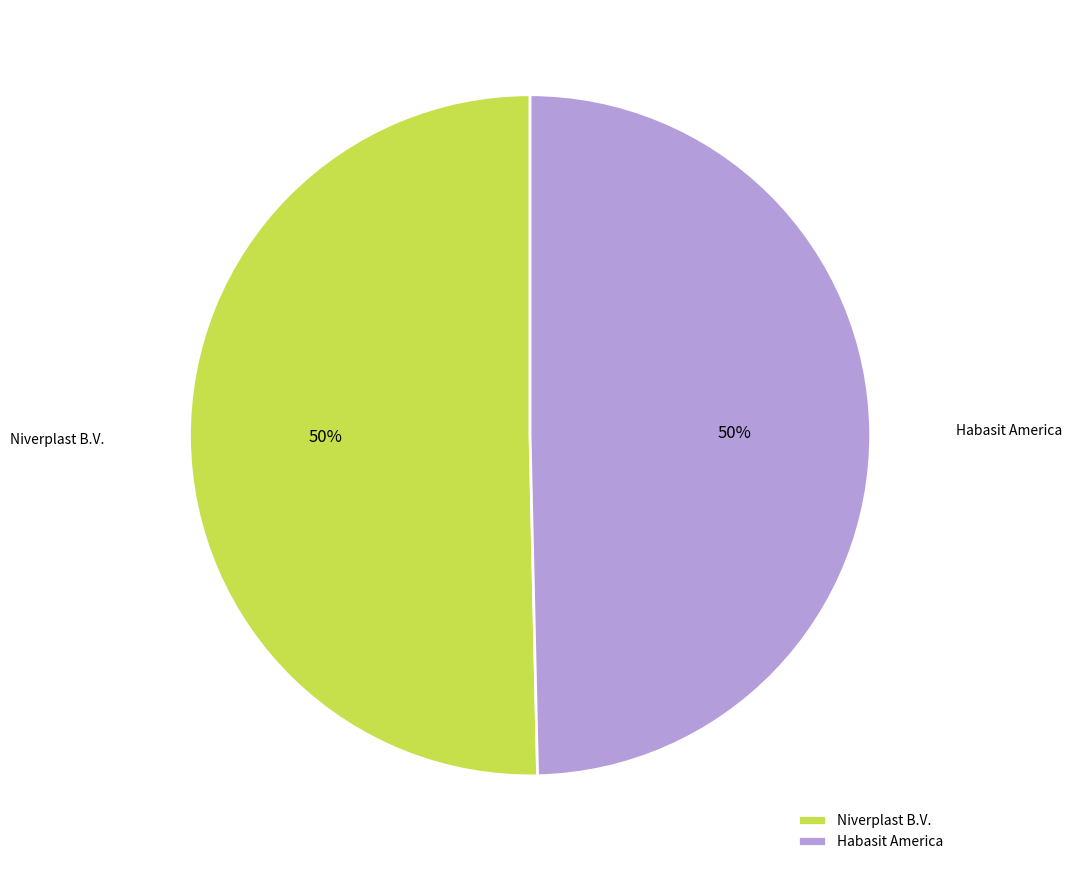

How many segments does this pie chart have?

2